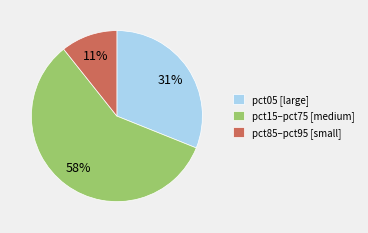

Which category has the biggest portion of the pie?

pct15–pct75 [medium]